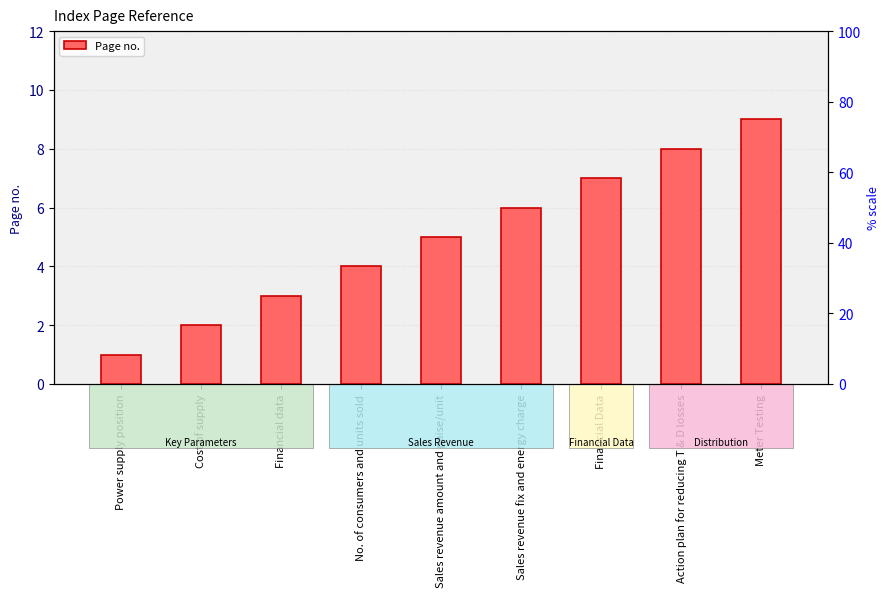

True or false: the data shows 2 at Cost of supply.

True